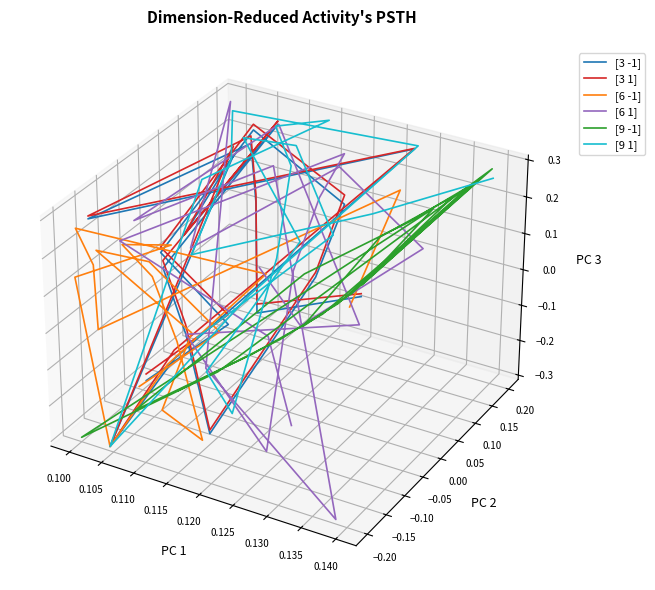

How many data points does each series have?

20